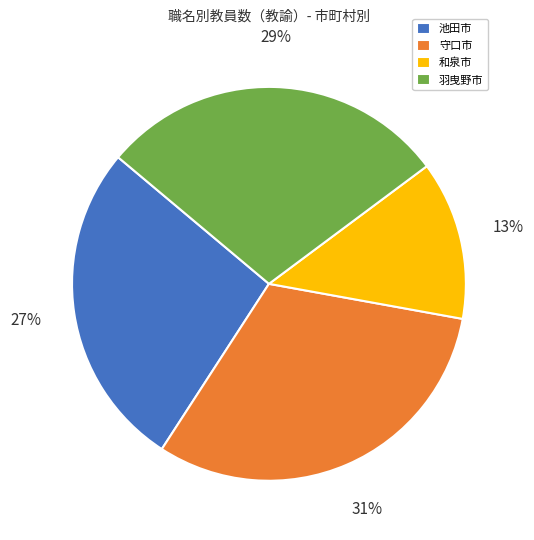

Which has a higher value, 守口市 or 池田市?

守口市